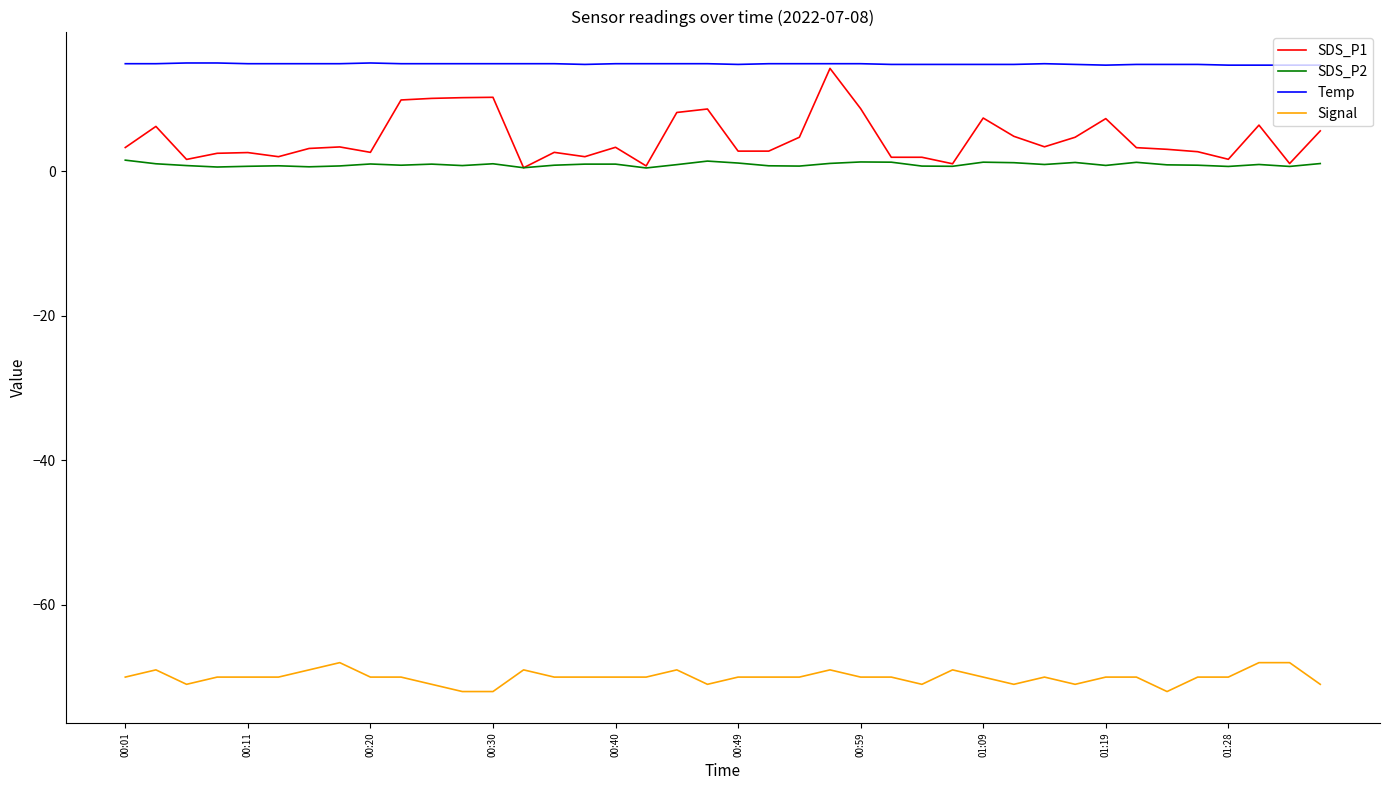

What are all the series names shown in the legend?

SDS_P1, SDS_P2, Temp, Signal